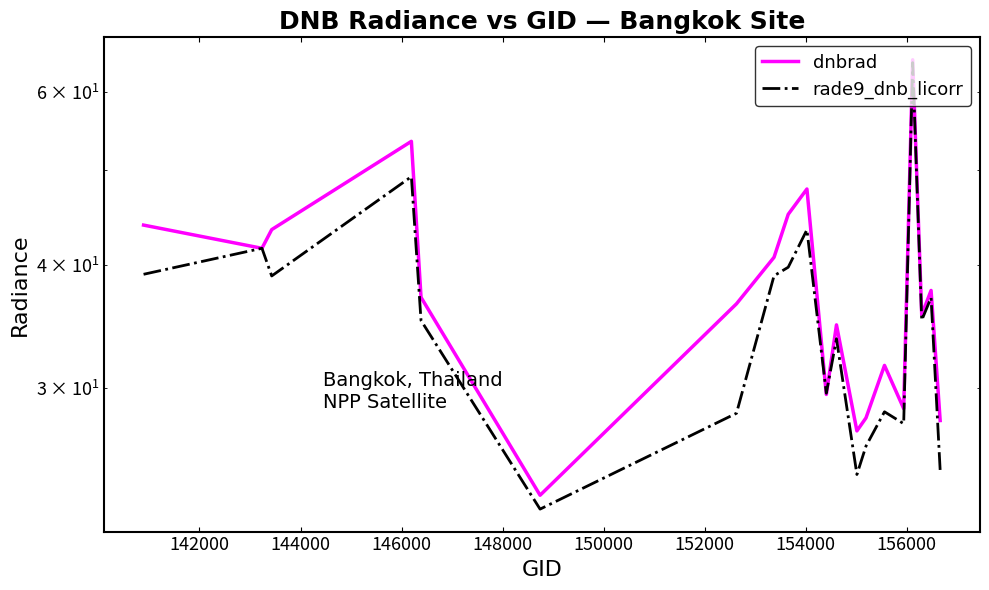

True or false: rade9_dnb_licorr and dnbrad intersect in this chart.

True